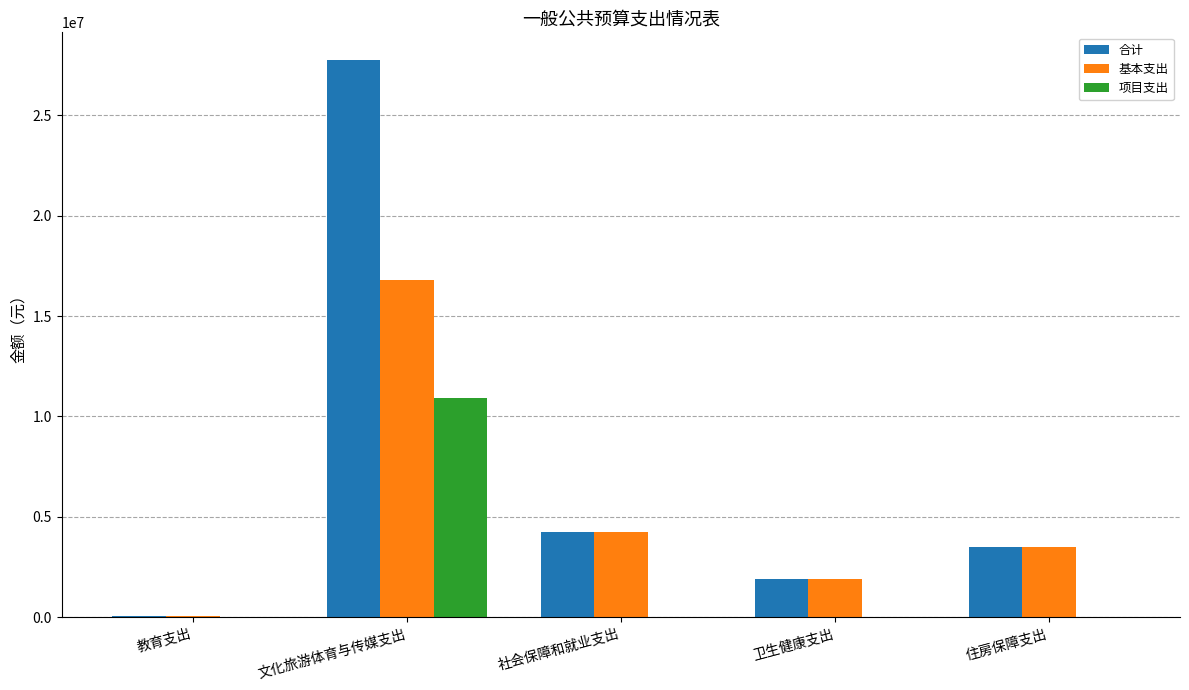

Is it true that 基本支出 equals 3491243.8 at 住房保障支出?

True